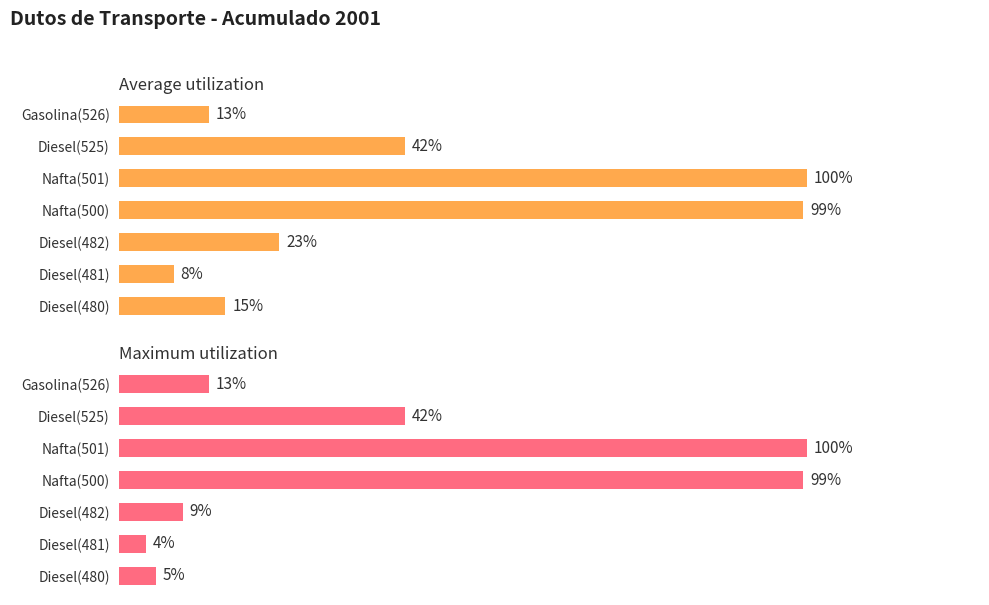

Between Diesel(480) and Nafta(501), which series saw the biggest shift?

Maximum utilization